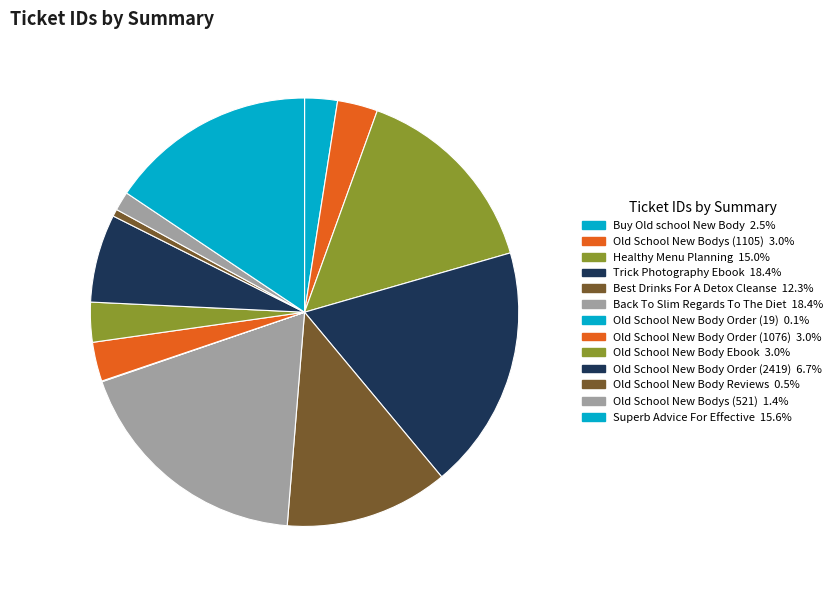

True or false: Old School New Body Order (2419) accounts for 7% of the total.

True